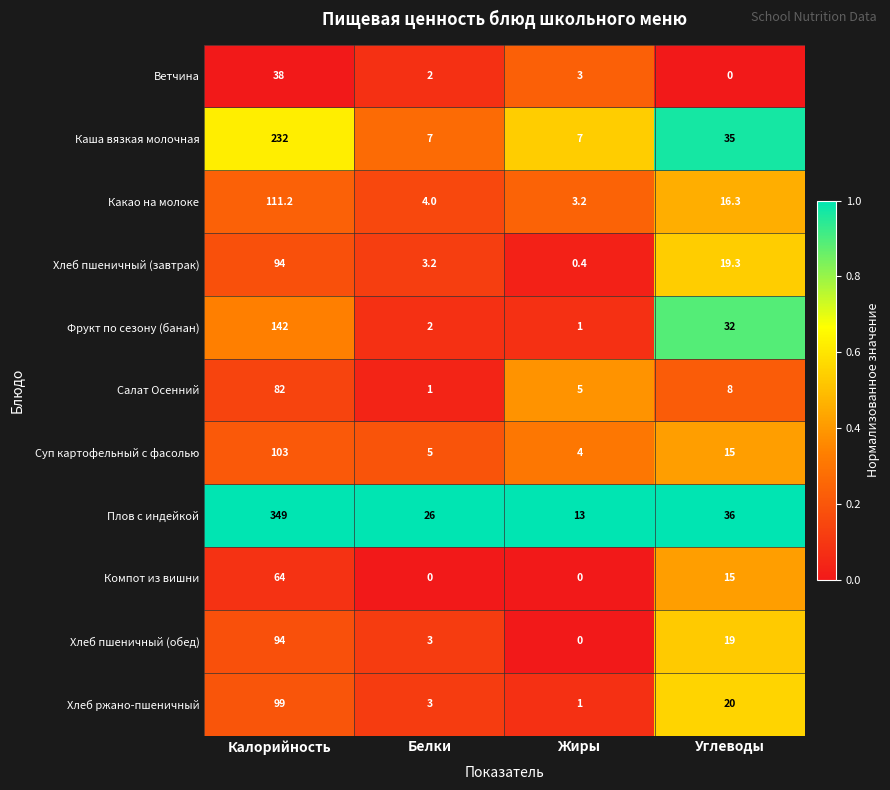

What is the maximum value shown in the chart?

349.0